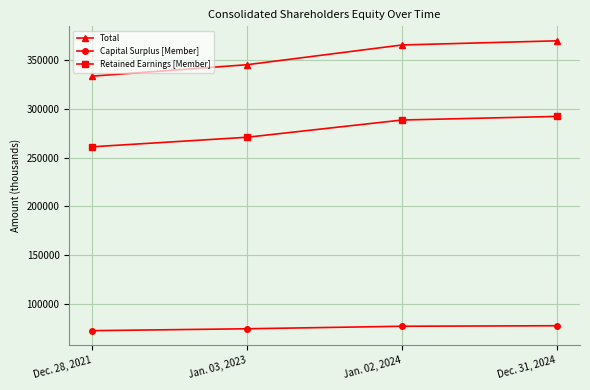

True or false: Capital Surplus [Member] and Total intersect in this chart.

False